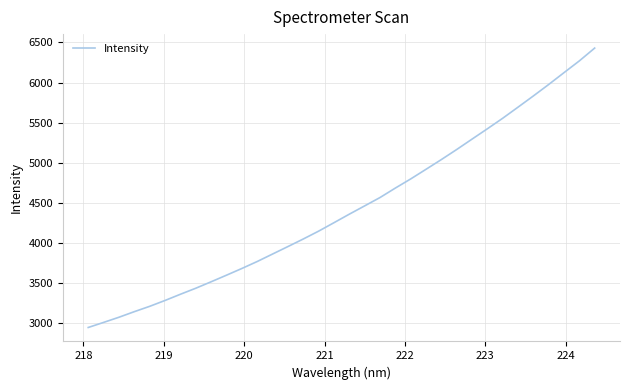

True or false: the data has more than 2 interior local peaks.

False